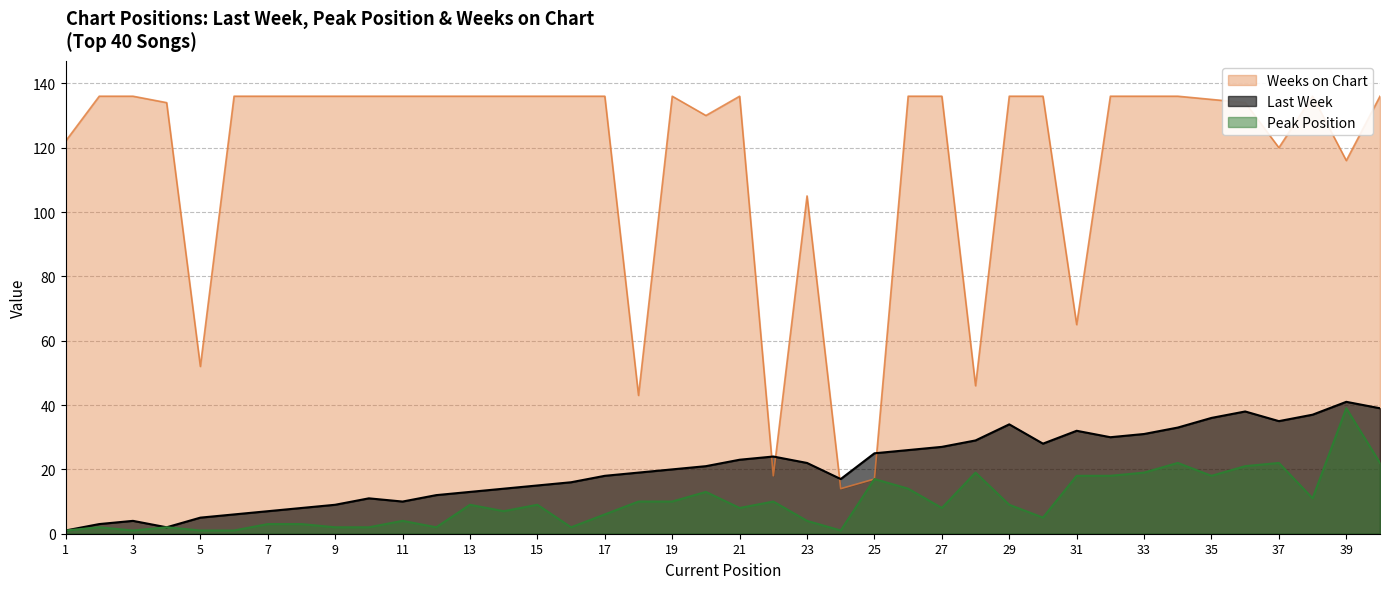

True or false: Weeks on Chart and Peak Position cross at least once.

False